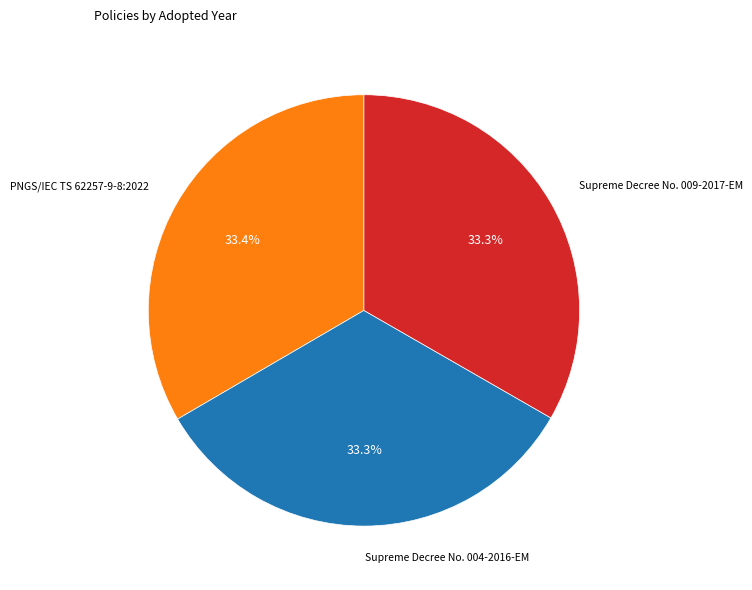

Is there a majority slice in this chart?

No